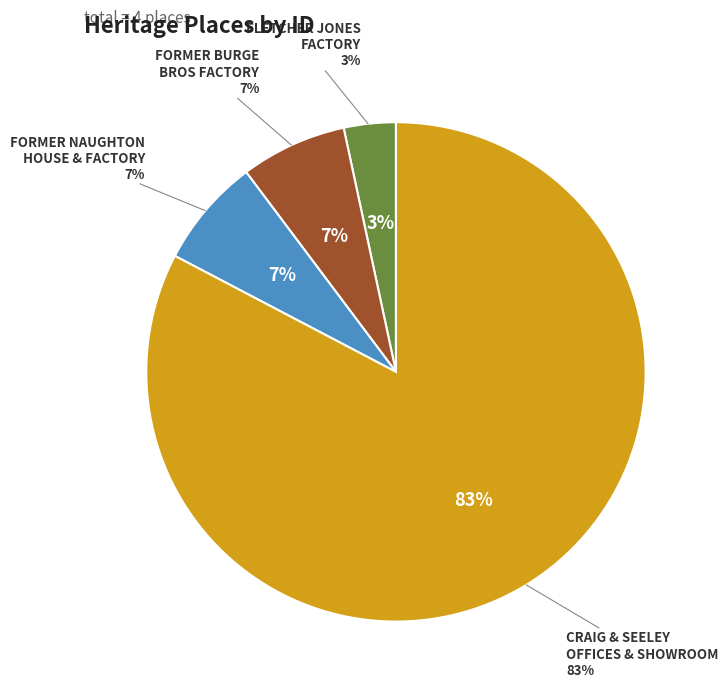

Between FLETCHER JONES FACTORY AND GARDENS and CRAIG & SEELEY OFFICES & SHOWROOM, which is larger?

CRAIG & SEELEY OFFICES & SHOWROOM